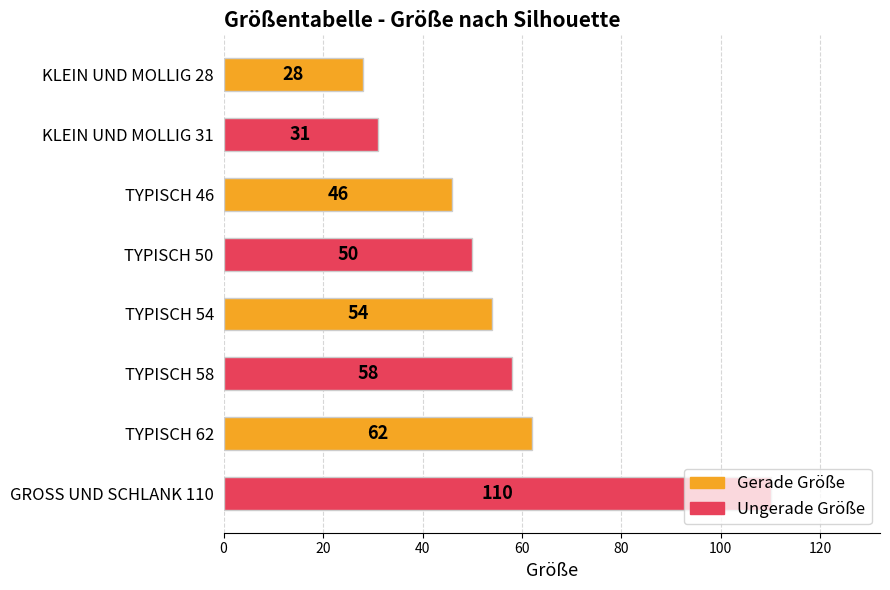

The chart shows a value of 58 at TYPISCH 58. True or false?

True